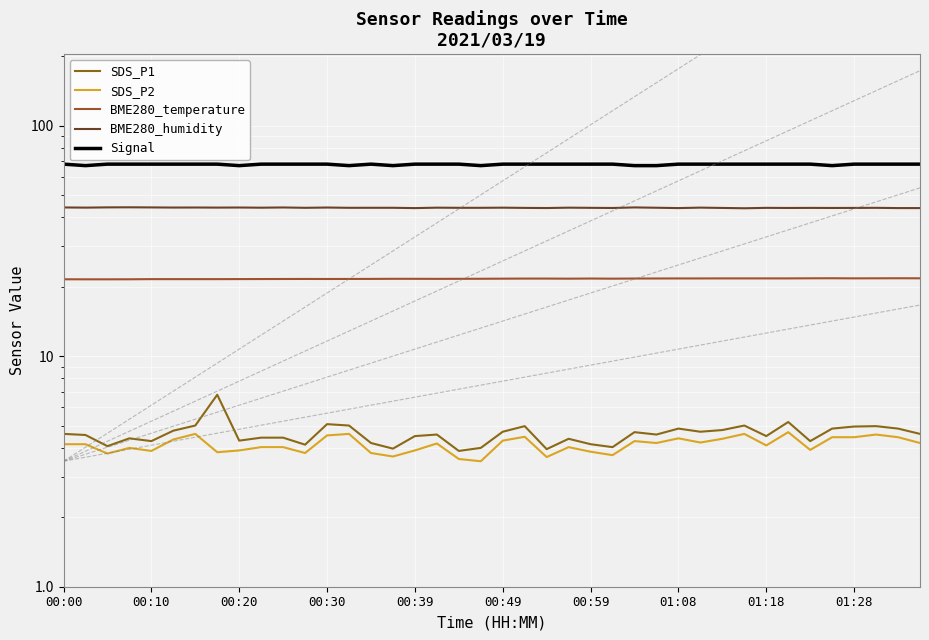

What are all the series names shown in the legend?

SDS_P1, SDS_P2, BME280_temperature, BME280_humidity, Signal